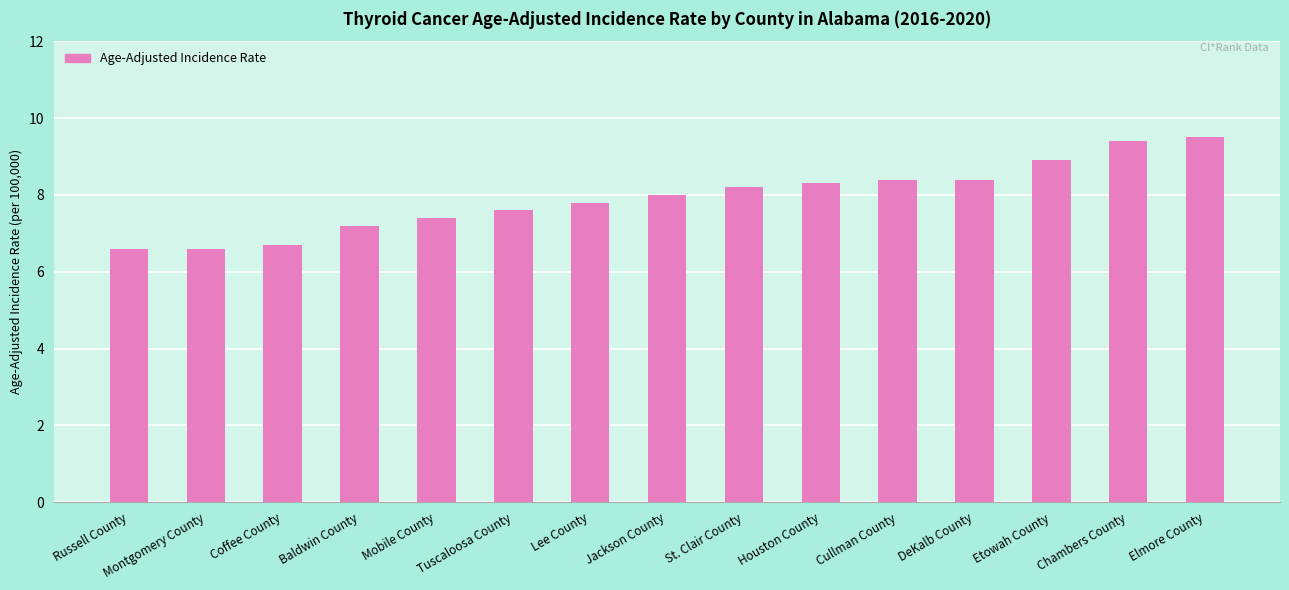

How many bars are there in total?

15